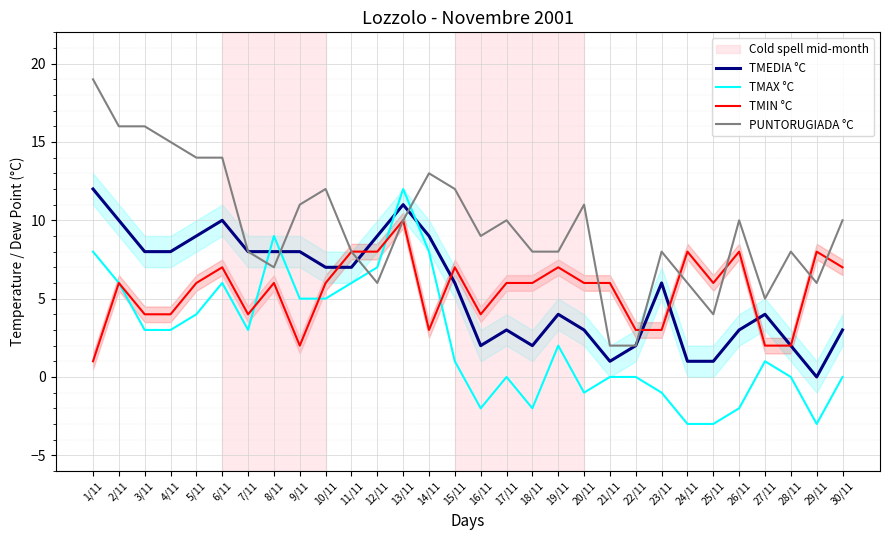

What is the maximum value shown in the chart?

19